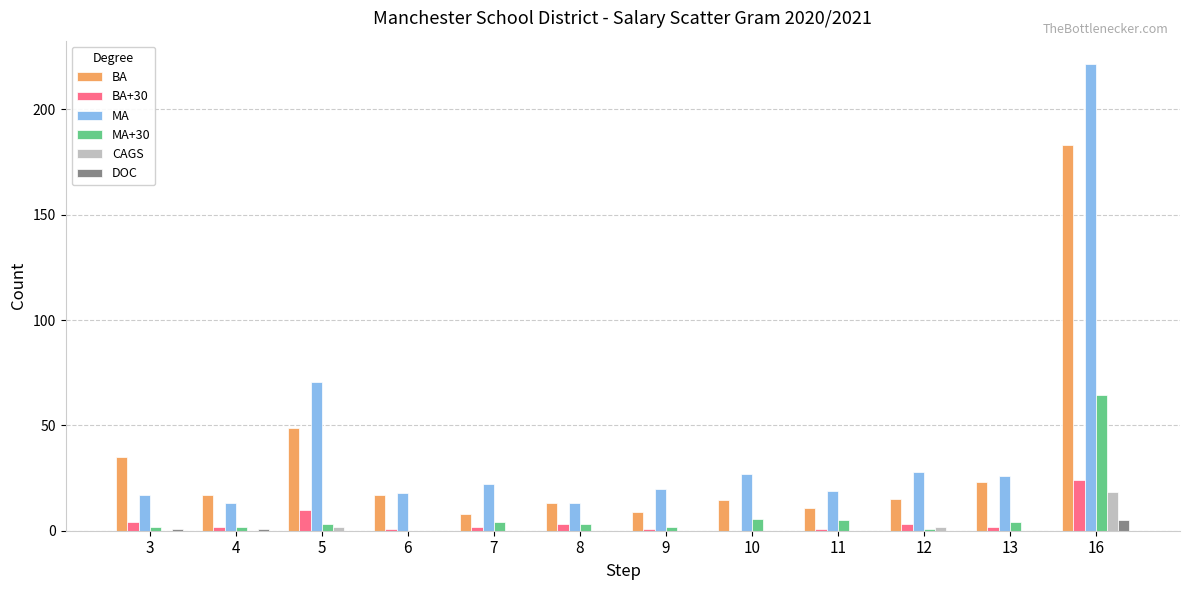

How many distinct data groups are displayed?

6